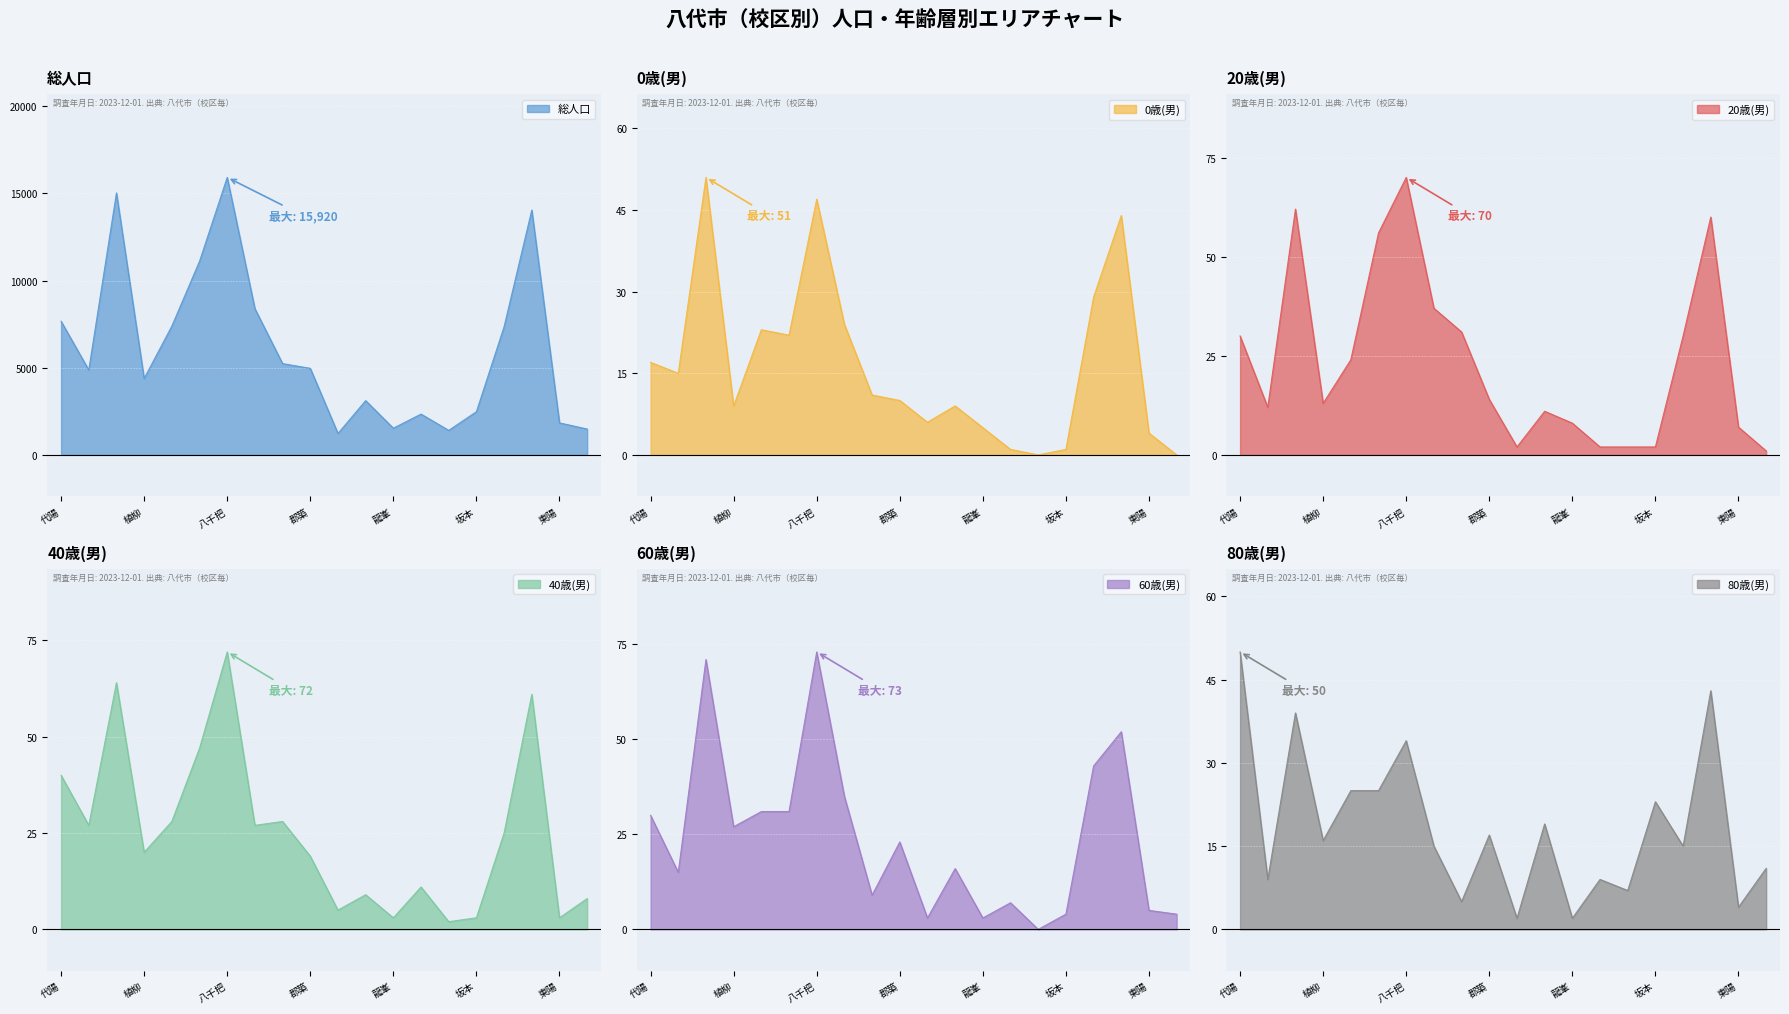

Reading left to right, what are all the values shown in this chart?

総人口: 7668	4871	15031	4381	7389	11109	15920	8390	5235	4966	1228	3113	1531	2340	1406	2479	7356	14048	1836	1483
0歳(男): 17	15	51	9	23	22	47	24	11	10	6	9	5	1	0	1	29	44	4	0
20歳(男): 30	12	62	13	24	56	70	37	31	14	2	11	8	2	2	2	30	60	7	1
40歳(男): 40	27	64	20	28	47	72	27	28	19	5	9	3	11	2	3	25	61	3	8
60歳(男): 30	15	71	27	31	31	73	35	9	23	3	16	3	7	0	4	43	52	5	4
80歳(男): 50	9	39	16	25	25	34	15	5	17	2	19	2	9	7	23	15	43	4	11